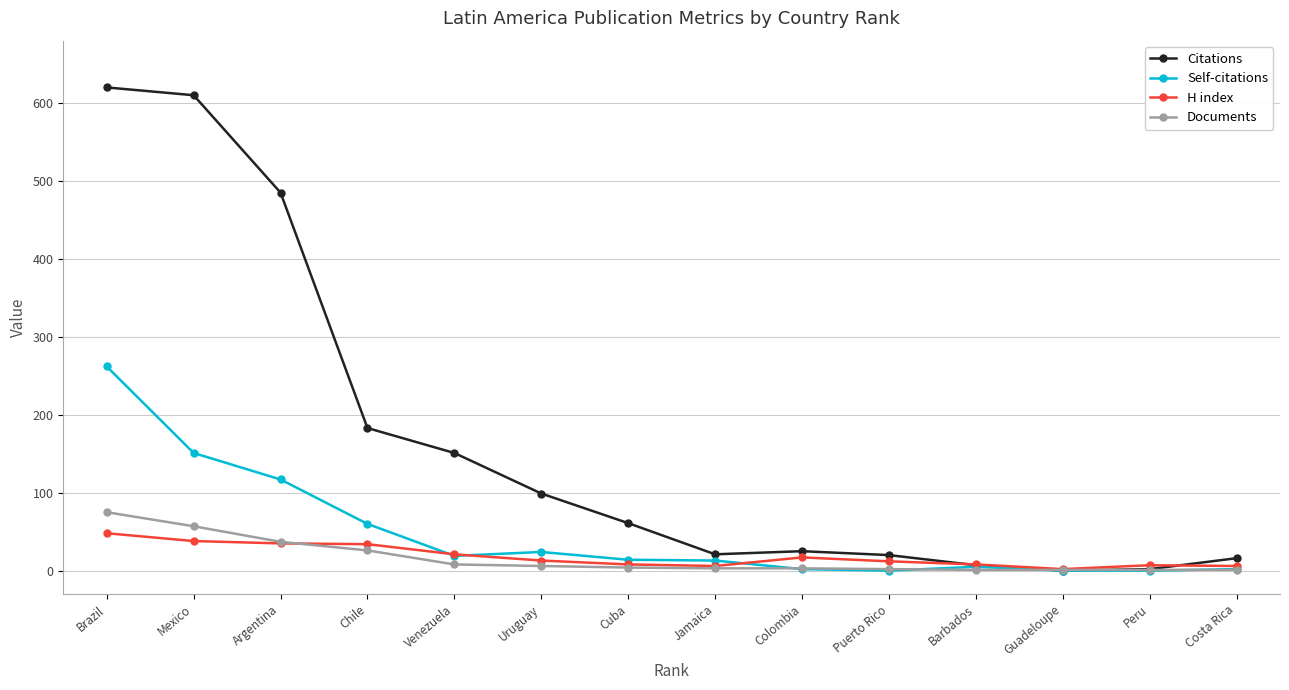

What is the label of the 6th point from the left?

Uruguay